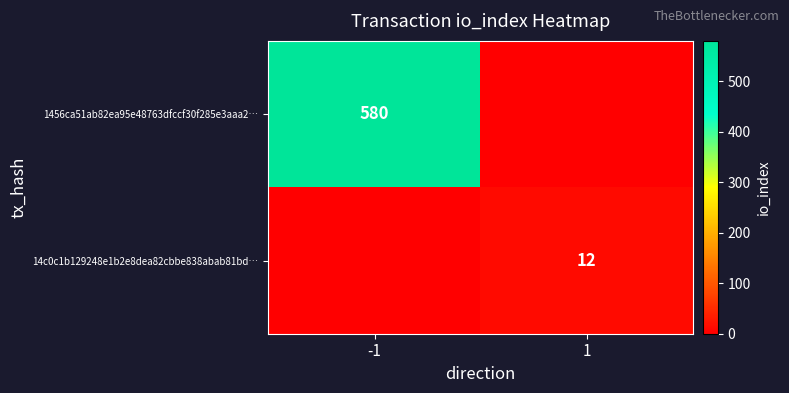

The 14c0c1b129248e1b2e8dea82cbbe838abab81bd… series shows 6 at 1. True or false?

False